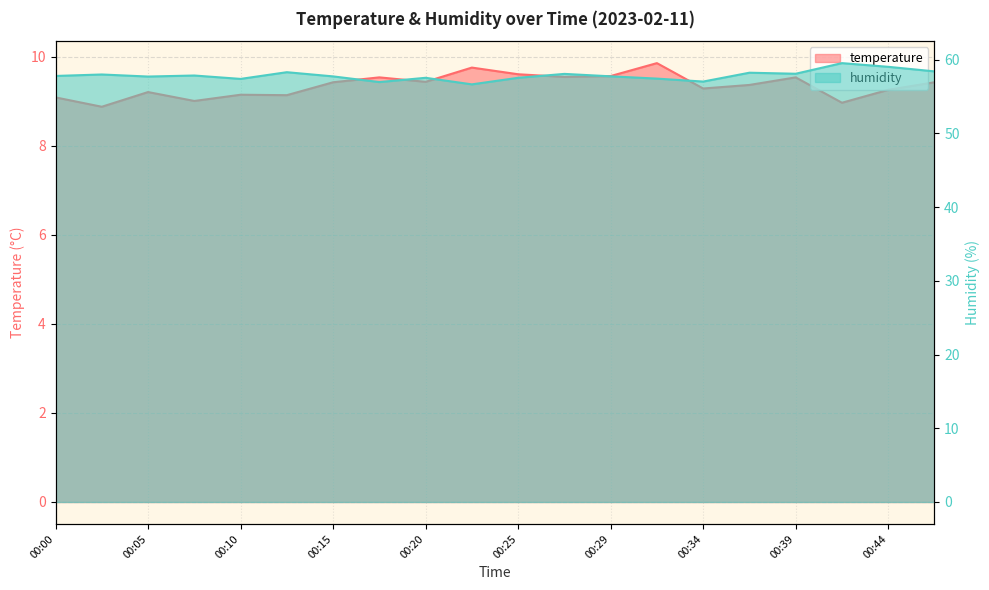

True or false: temperature and humidity cross at least once.

False